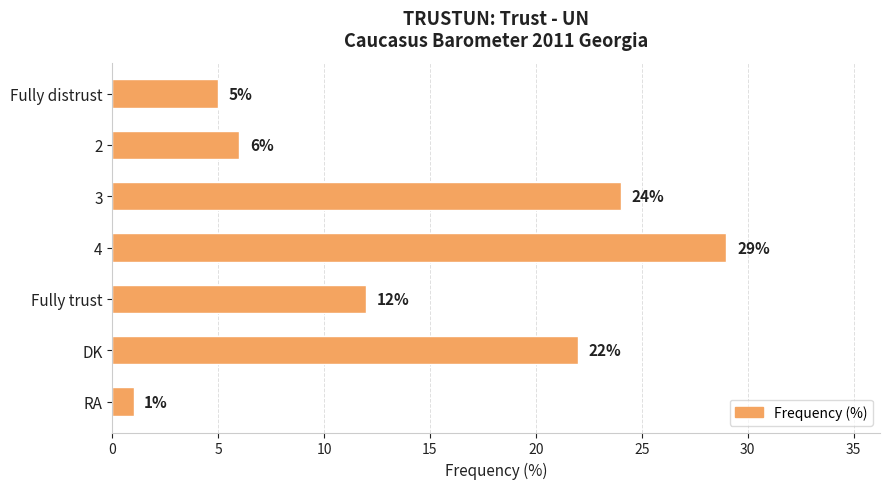

At which category does the chart reach its minimum across all series?

RA